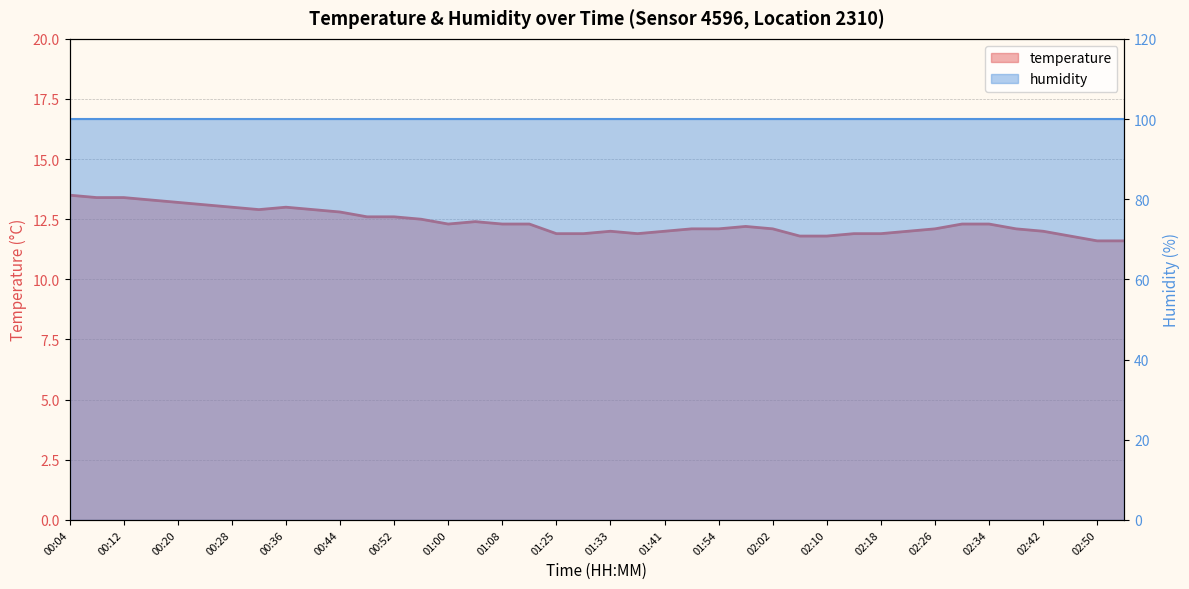

List the labels in order of value, smallest first.

02:50, 02:54, 02:06, 02:10, 02:46, 01:25, 01:29, 01:37, 02:14, 02:18, 01:33, 01:41, 02:22, 02:42, 01:49, 01:54, 02:02, 02:26, 02:38, 01:58, 01:00, 01:08, 01:17, 02:30, 02:34, 01:04, 00:56, 00:48, 00:52, 00:44, 00:32, 00:40, 00:28, 00:36, 00:24, 00:20, 00:16, 00:08, 00:12, 00:04